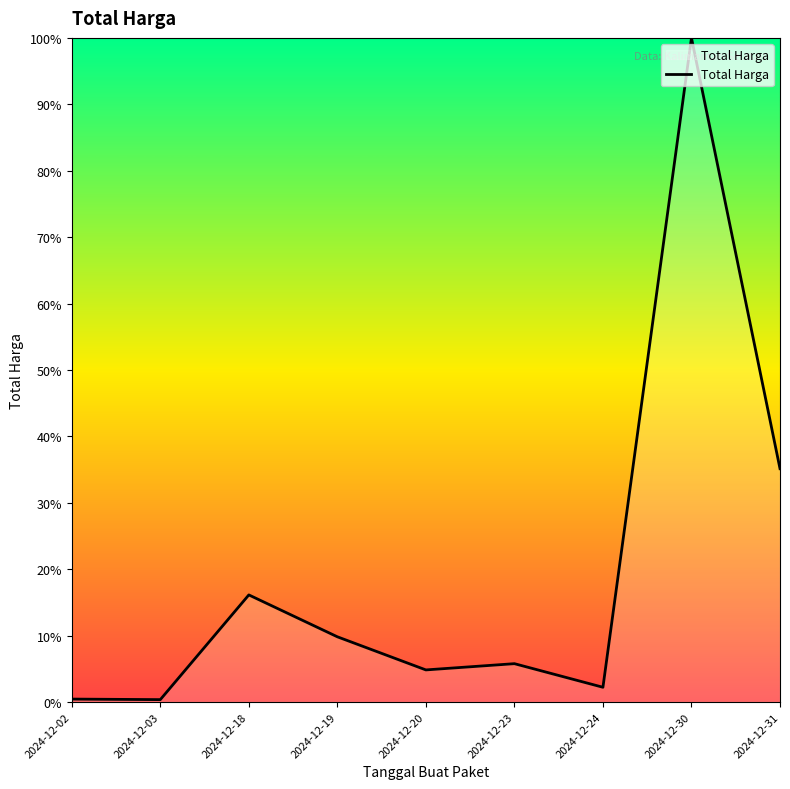

The value at 2024-12-18 is 4.4. True or false?

False